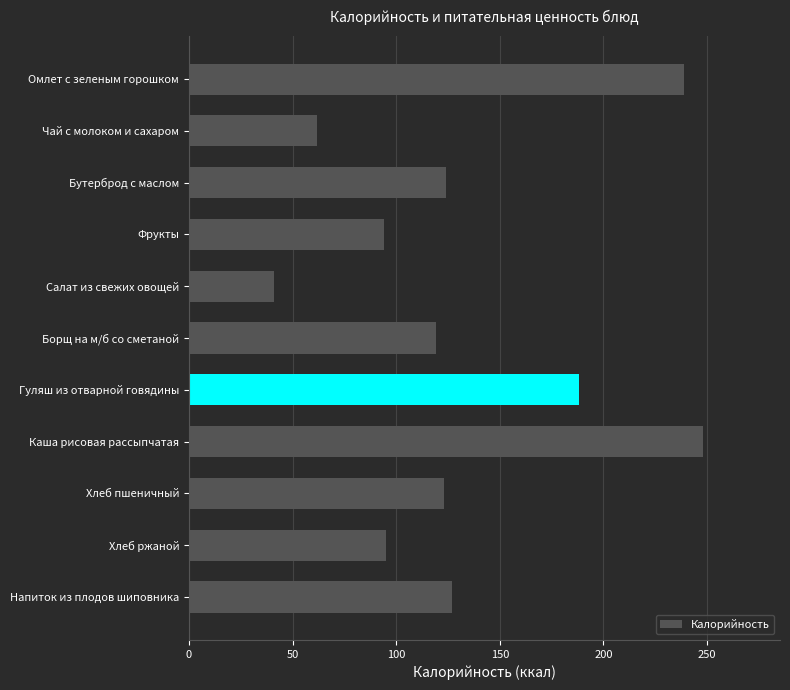

At which category does the chart reach its minimum across all series?

Салат из свежих овощей